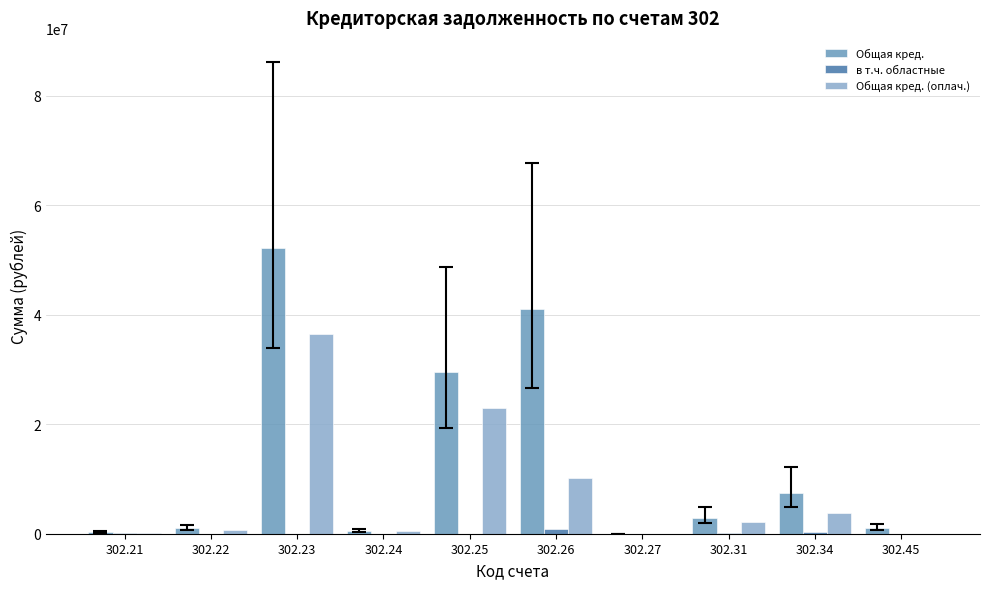

How many groups of bars are there?

10